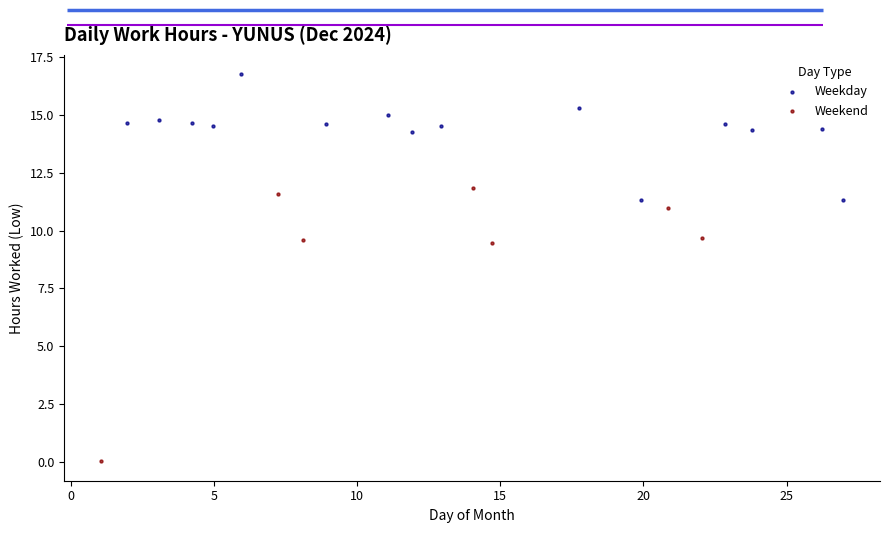

Which series contains the lowest Y value?

Weekend